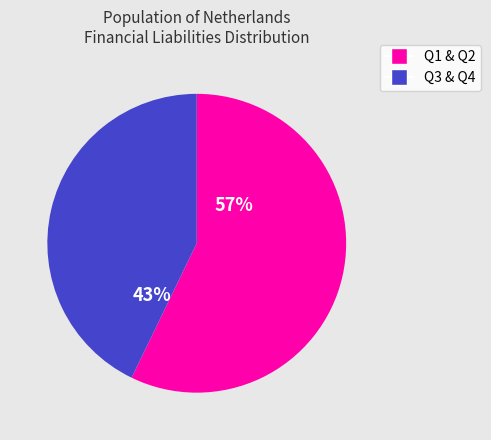

Is there any slice that represents more than half of the pie?

Yes